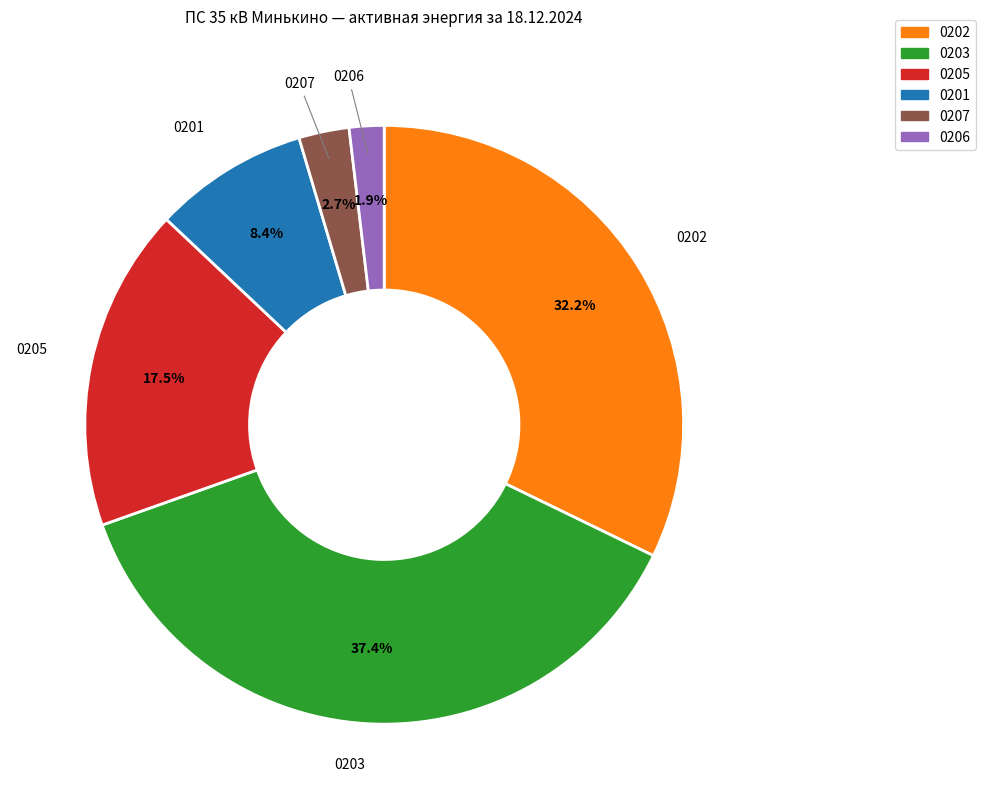

Is there a majority slice in this chart?

No